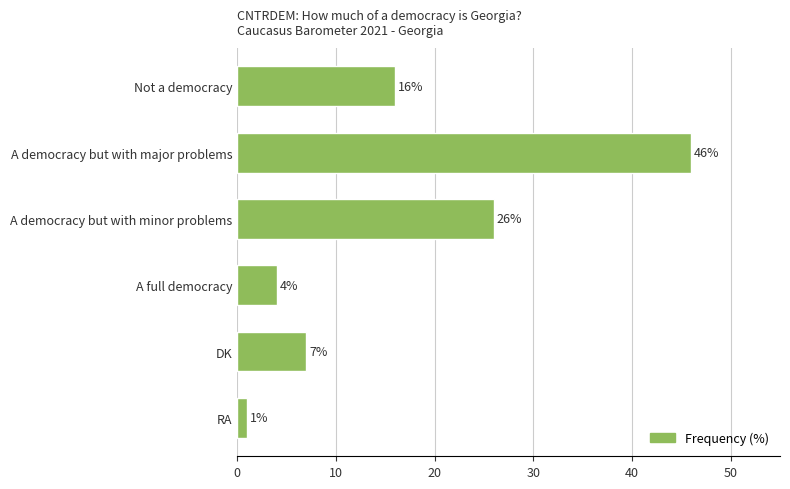

What is the difference between the maximum and minimum values?

45